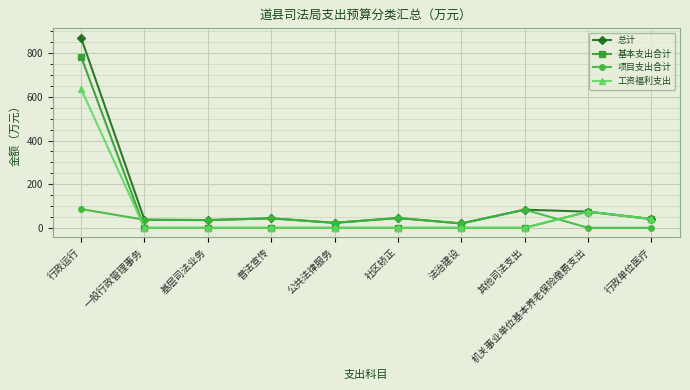

What is the difference between the highest and lowest values at 基层司法业务?

35.4